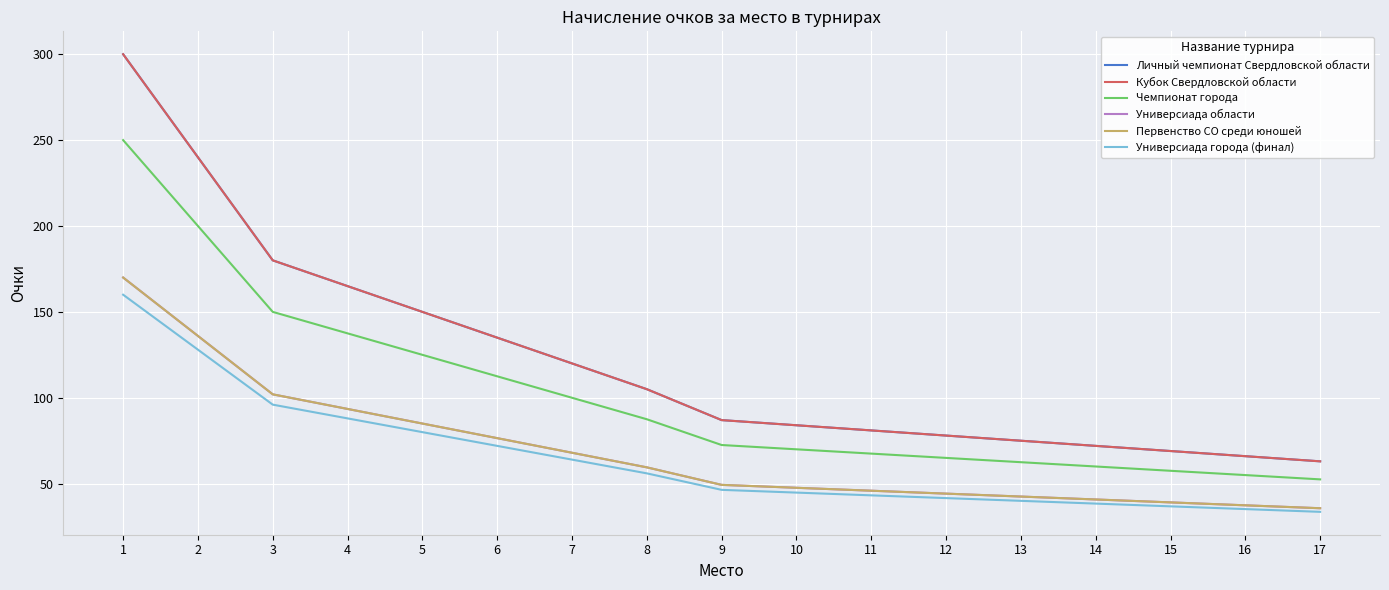

Does the chart display data point markers on the line(s)?

No